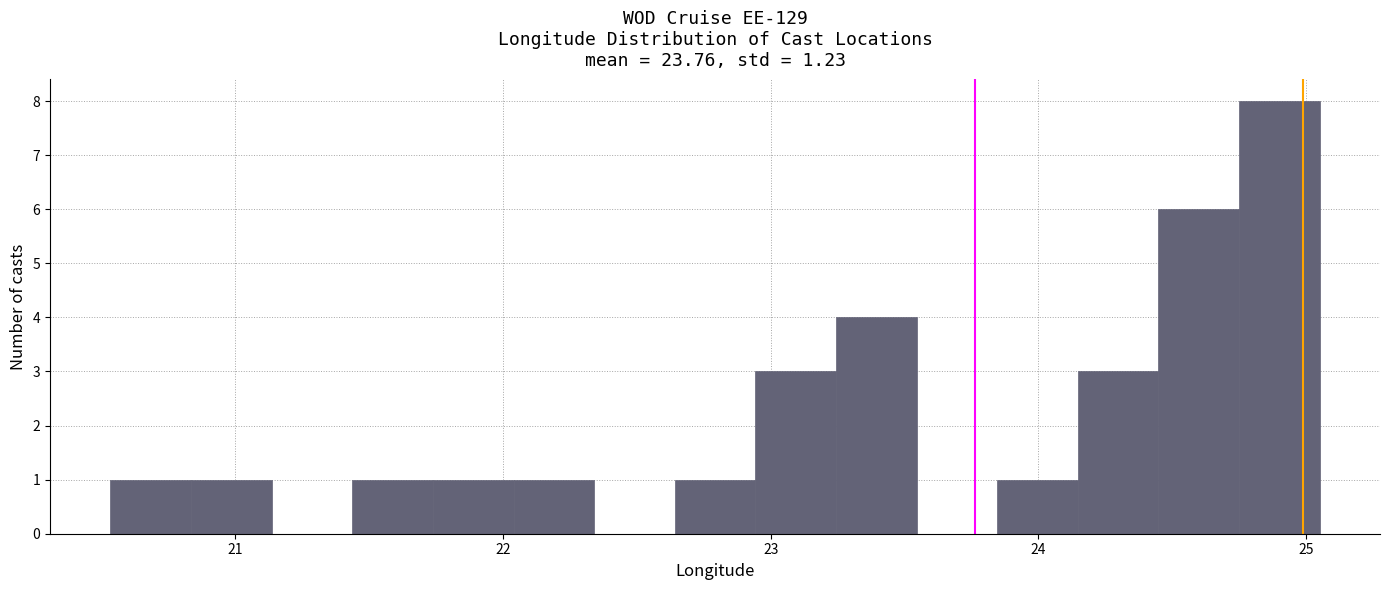

Around what value on the x-axis is the tallest bar? Give the approximate position of its centre, as read against the axis.

24.9